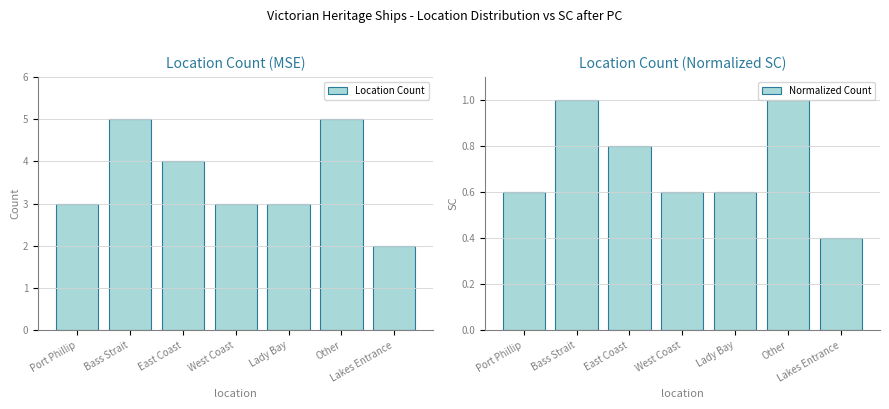

At which category is the sum across all series the highest?

Bass Strait